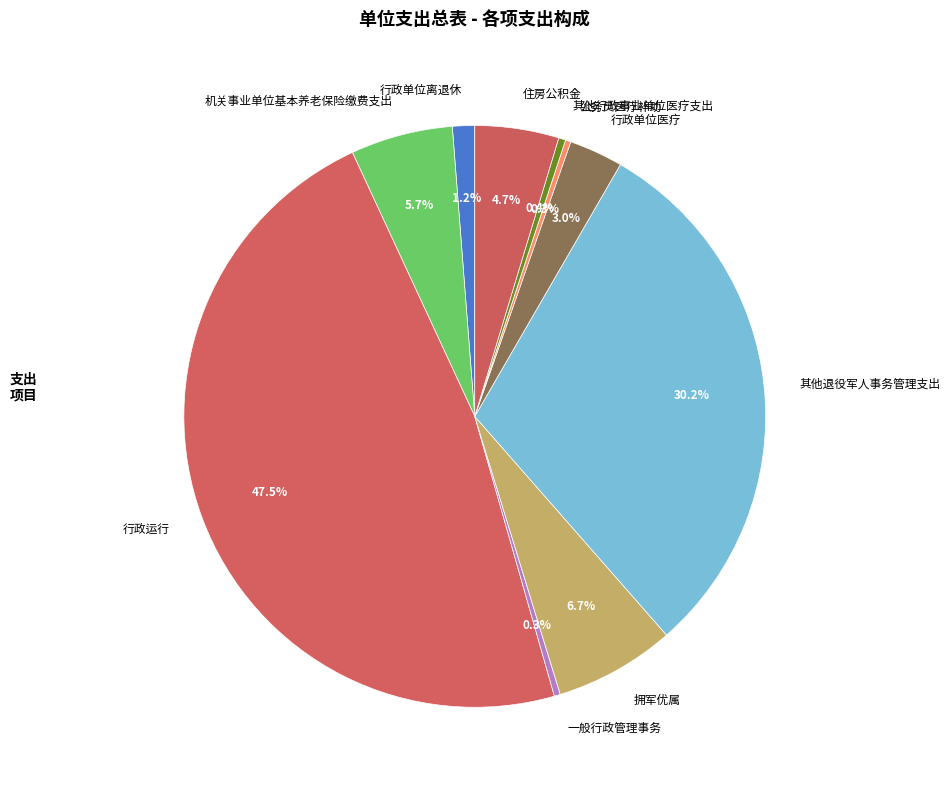

Which slice is the largest?

行政运行